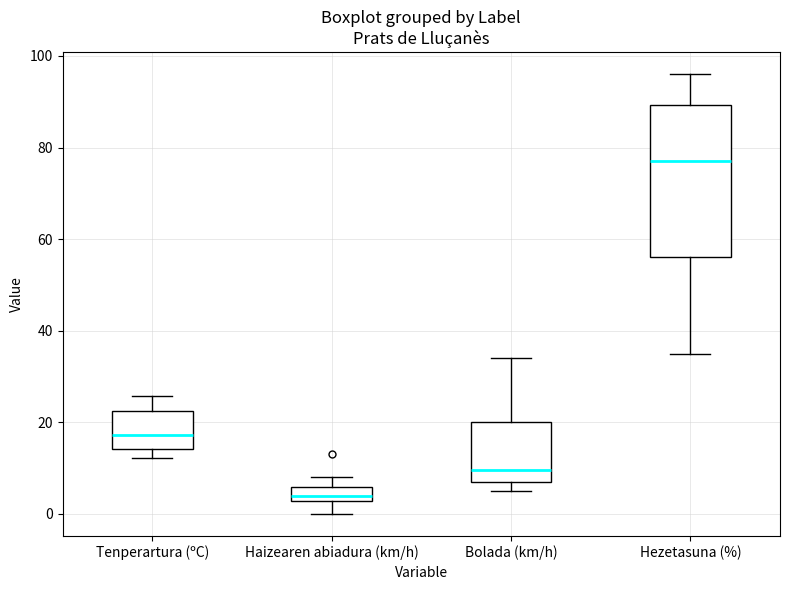

Reading left to right, read every box against the y-axis: the position of its median line, the range the box covers, and the ends of its whiskers. The values are not printed on the chart, so give them approximately, as read against the axis.

Tenperartura (ºC): median 18, box 14 to 22, whiskers 12 to 26
Haizearen abiadura (km/h): median 4, box 2 to 6, whiskers 0 to 8
Bolada (km/h): median 10, box 8 to 20, whiskers 6 to 34
Hezetasuna (%): median 78, box 56 to 90, whiskers 36 to 96